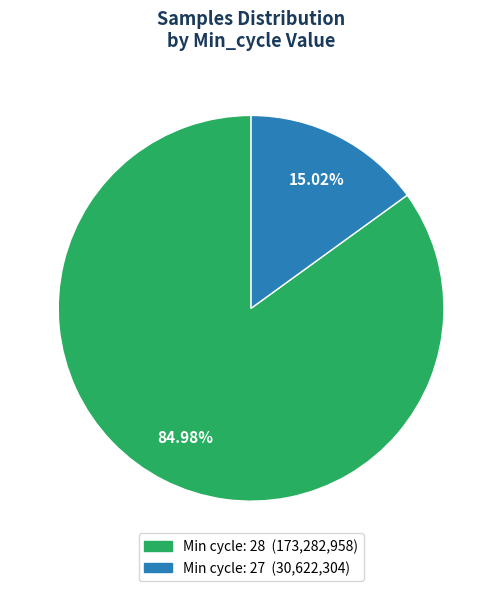

To the nearest percent, what is the average slice percentage?

50%